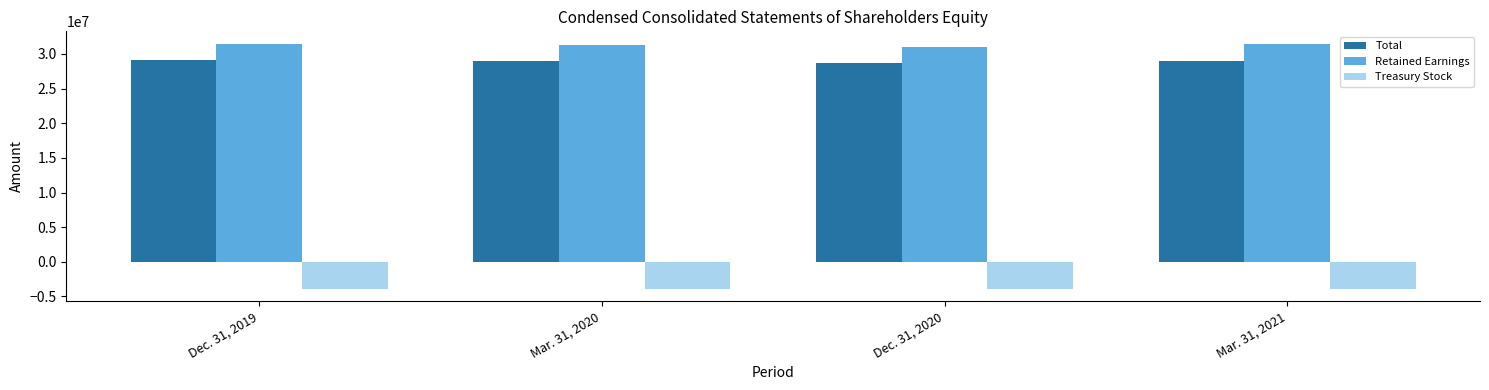

Is the value of Treasury Stock at Mar. 31, 2021 greater than the value of Total at Mar. 31, 2020?

No